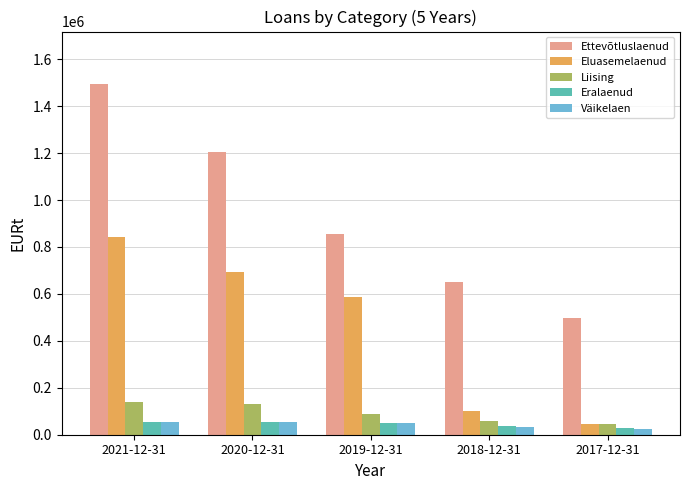

What is the value of the Väikelaen bar at the 3rd from the left?

49412.9